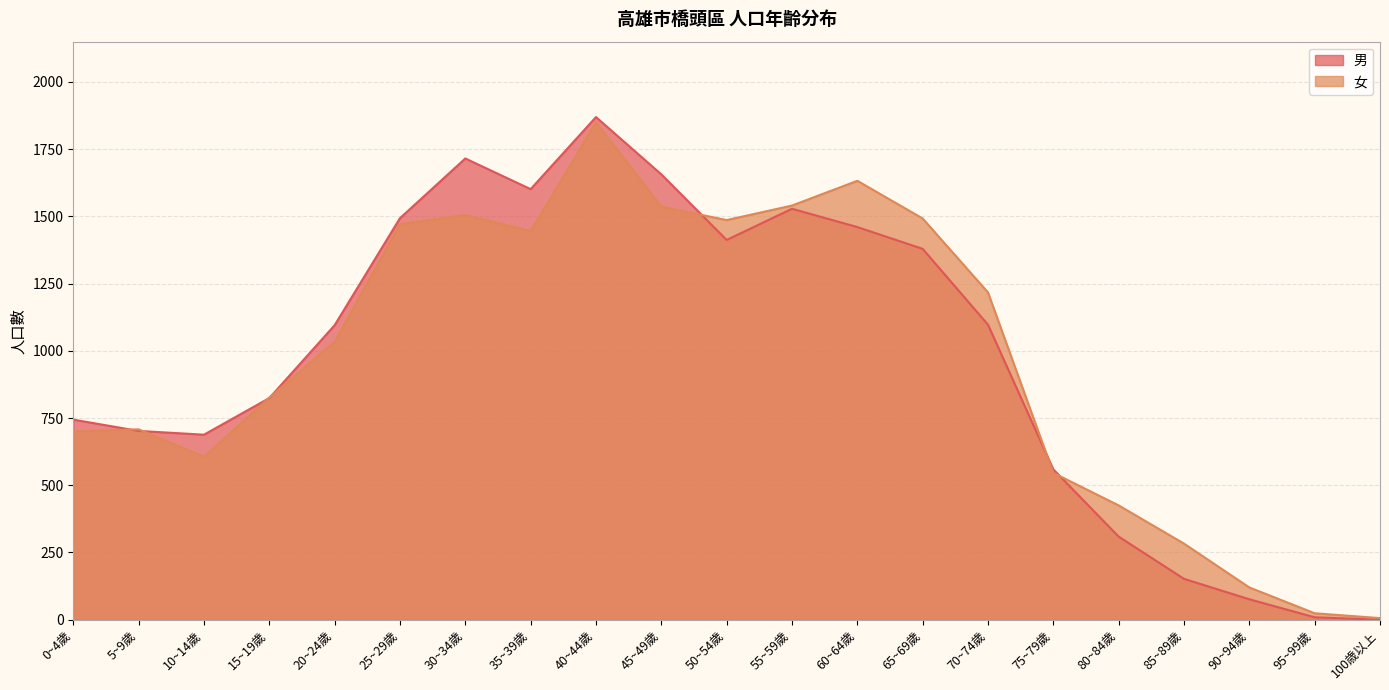

Reading left to right, transcribe all the data shown in this chart.

男: 0~4歲=744	5~9歲=702	10~14歲=688	15~19歲=824	20~24歲=1095	25~29歲=1493	30~34歲=1715	35~39歲=1601	40~44歲=1869	45~49歲=1656	50~54歲=1412	55~59歲=1528	60~64歲=1460	65~69歲=1379	70~74歲=1097	75~79歲=559	80~84歲=309	85~89歲=152	90~94歲=76	95~99歲=9	100歳以上=0
女: 0~4歲=700	5~9歲=708	10~14歲=606	15~19歲=826	20~24歲=1033	25~29歲=1471	30~34歲=1505	35~39歲=1445	40~44歲=1850	45~49歲=1536	50~54歲=1486	55~59歲=1540	60~64歲=1632	65~69歲=1492	70~74歲=1217	75~79歲=546	80~84歲=425	85~89歲=283	90~94歲=120	95~99歲=24	100歳以上=6